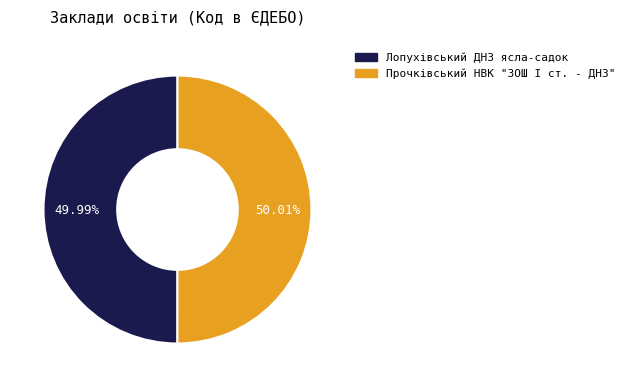

What portion of the pie excludes Прочківський НВК "ЗОШ І ст. - ДНЗ"?

50.0%